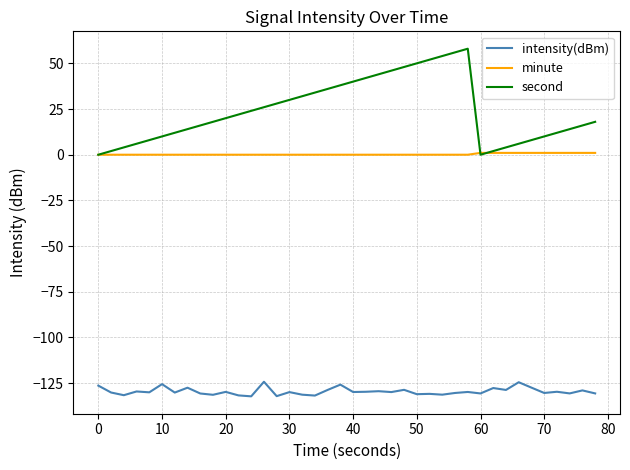

In second, how many points are lower than both neighbors (excluding endpoints)?

1